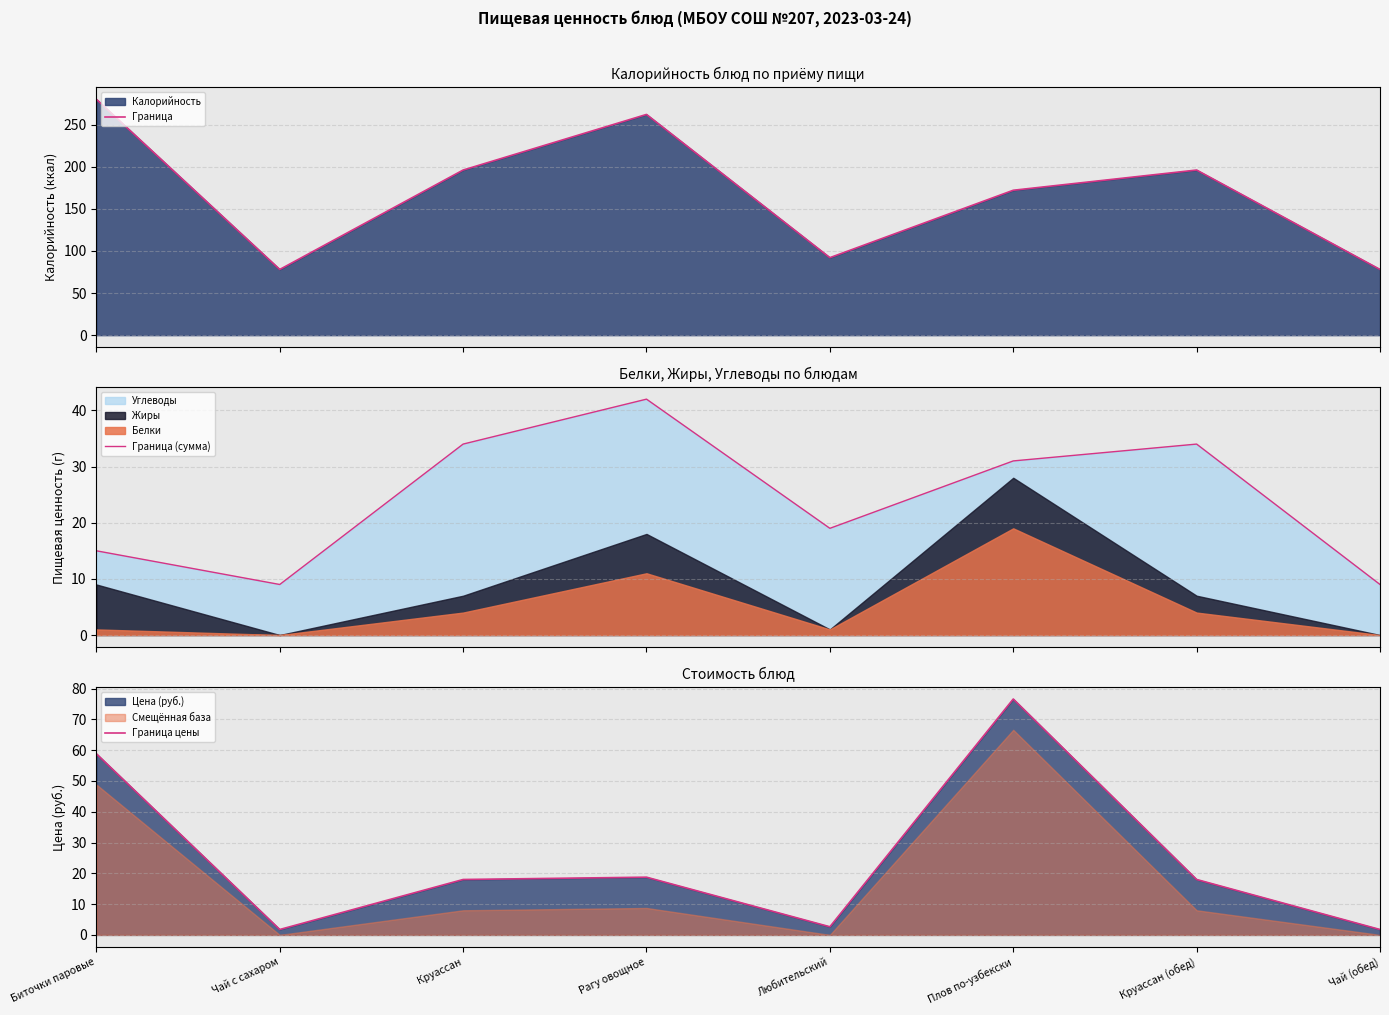

Rank the categories by Граница (сумма) value from highest to lowest.

Рагу овощное, Круассан, Круассан (обед), Плов по-узбекски, Любительский, Биточки паровые, Чай с сахаром, Чай (обед)